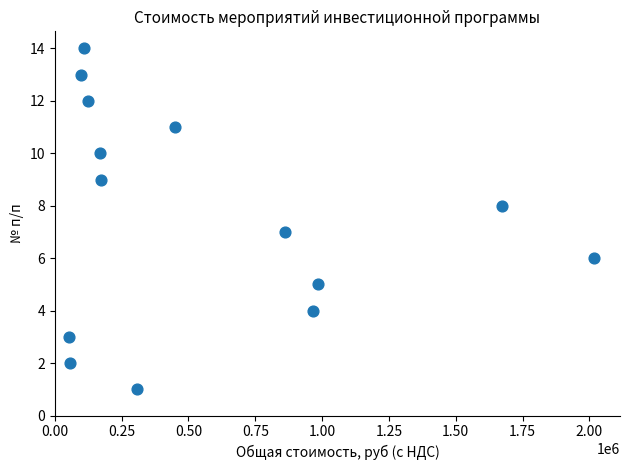

What is the range of Y values (max minus min)?

13